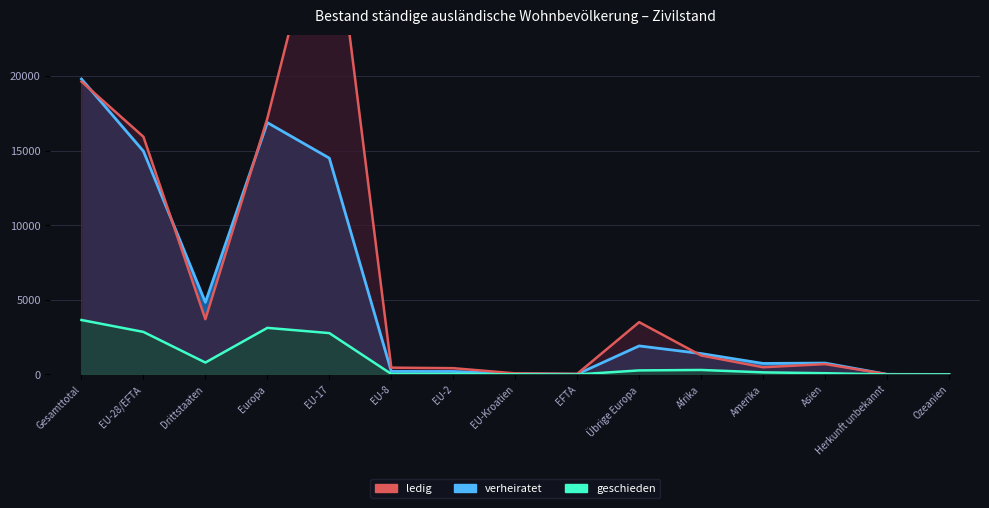

Which label corresponds to the largest value in the chart?

EU-17